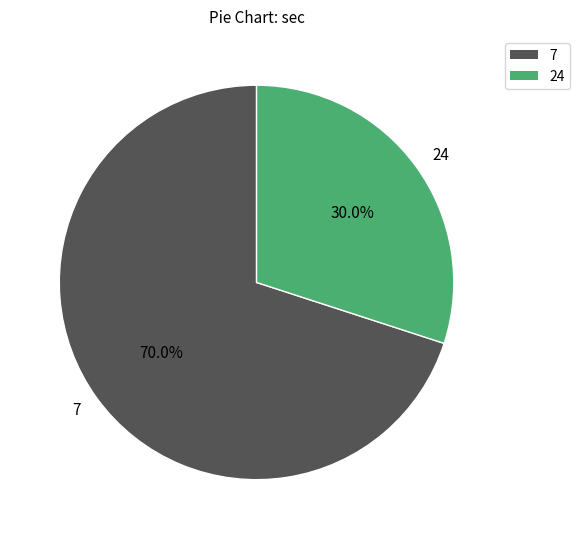

How many segments does this pie chart have?

2